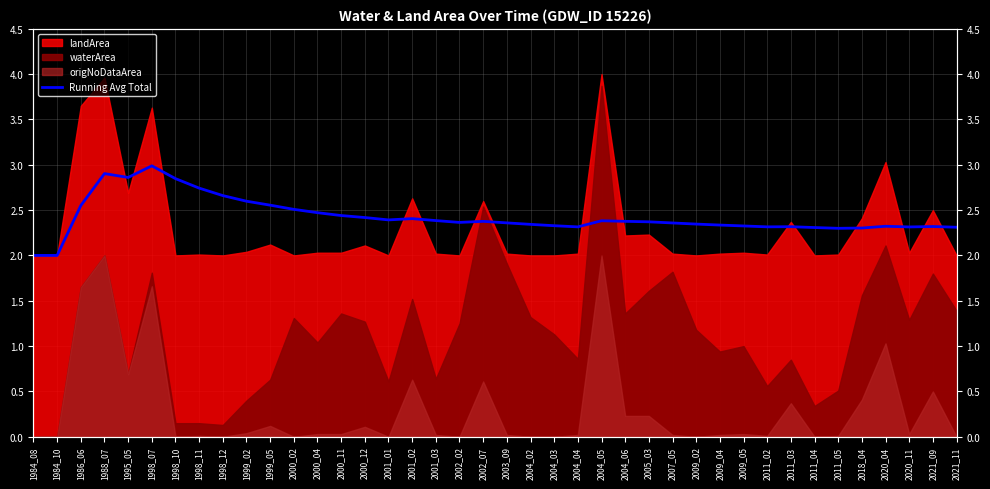

What is the value of the 29th point from the left?

2.3